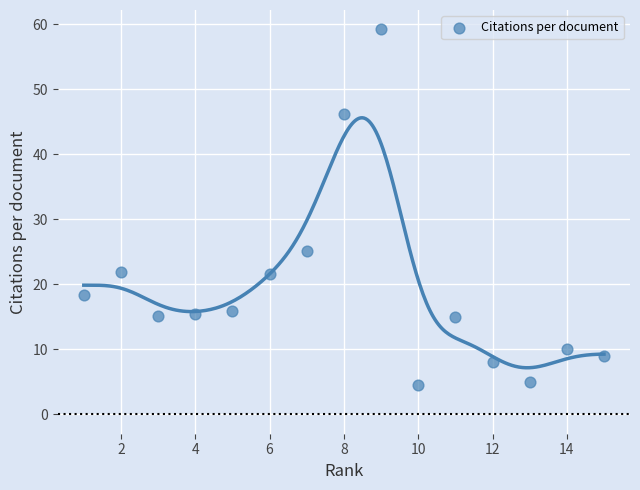

What is the range of Y values (max minus min)?

54.7